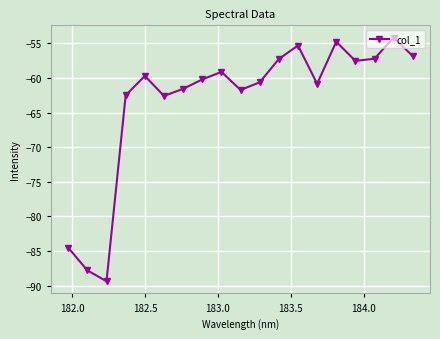

Count the number of values greater than -60.

9